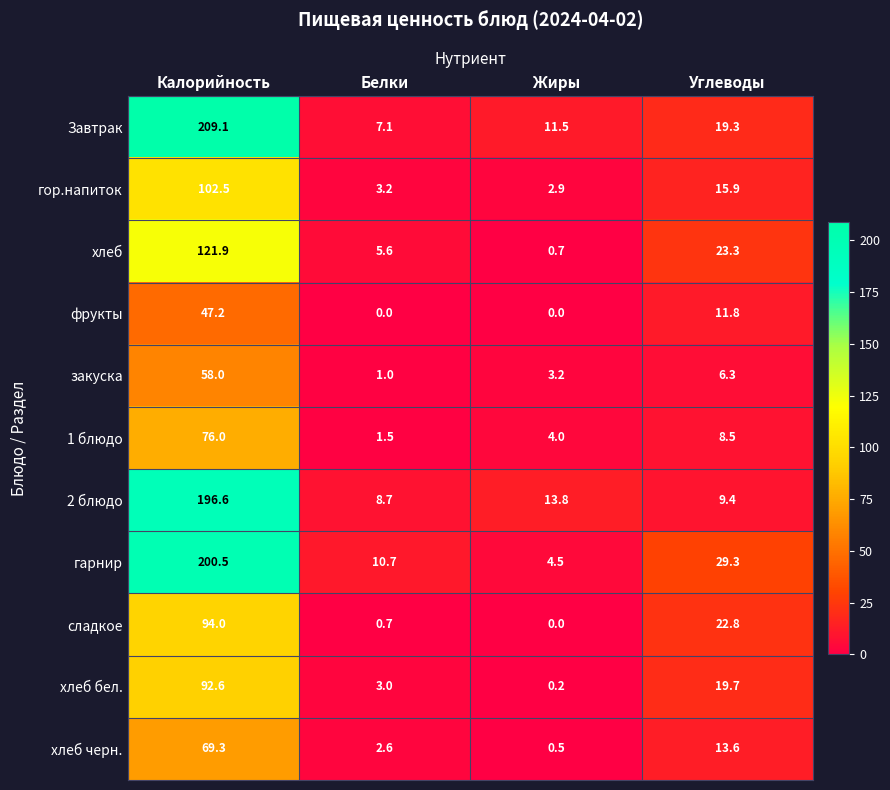

Read the сладкое value at Калорийность.

94.0